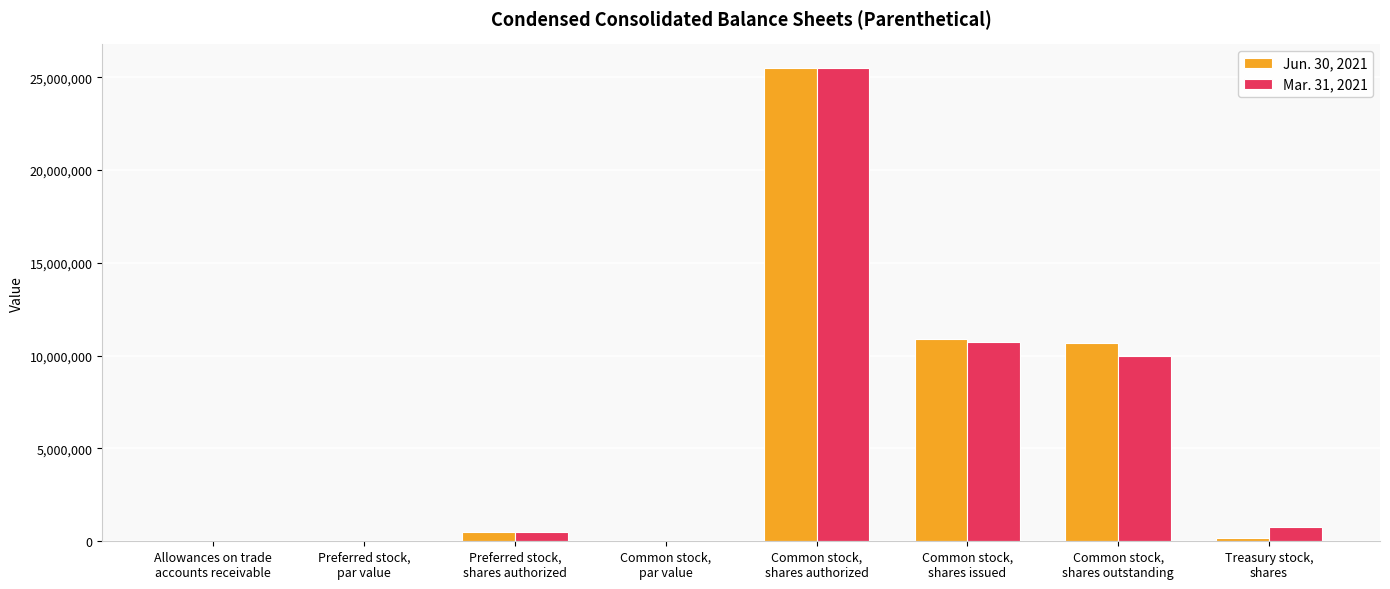

What is the total value across all series at Common stock,
par value?

0.2